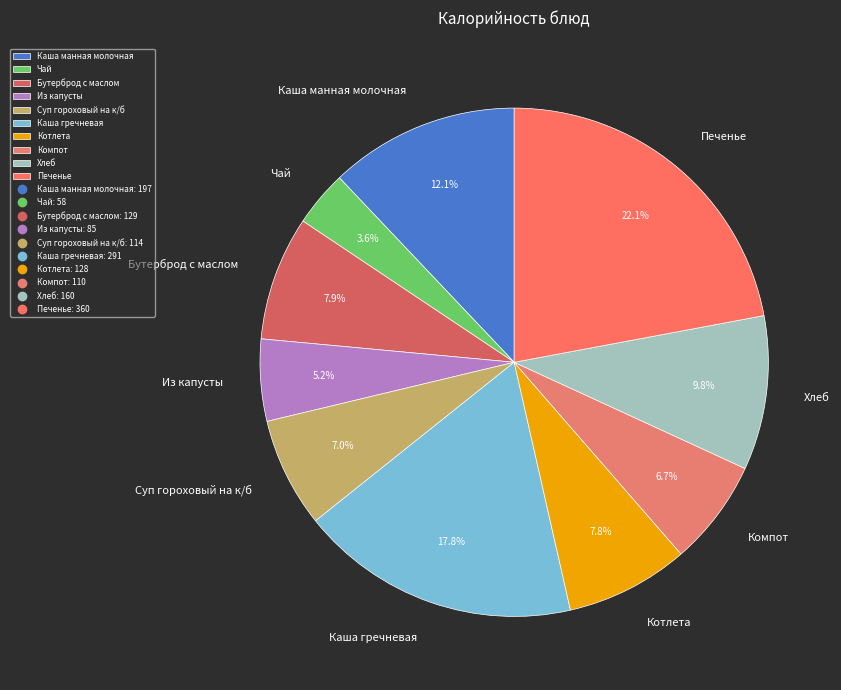

Between Компот and Каша гречневая, which is larger?

Каша гречневая